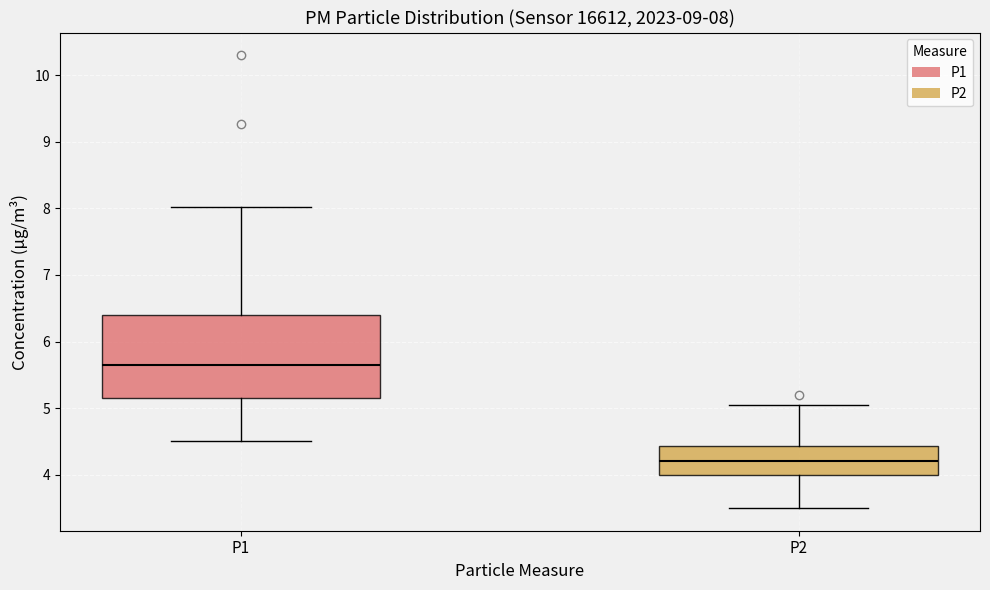

Which box's median line is the lowest?

P2